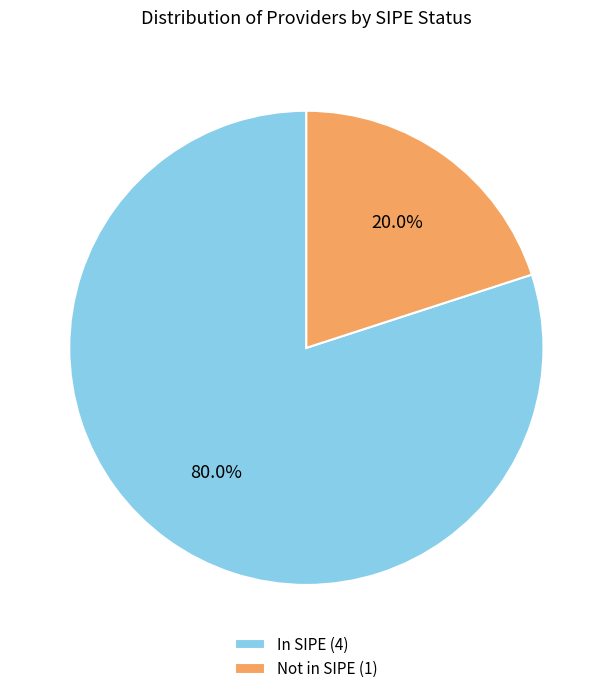

Is there any slice that represents more than half of the pie?

Yes